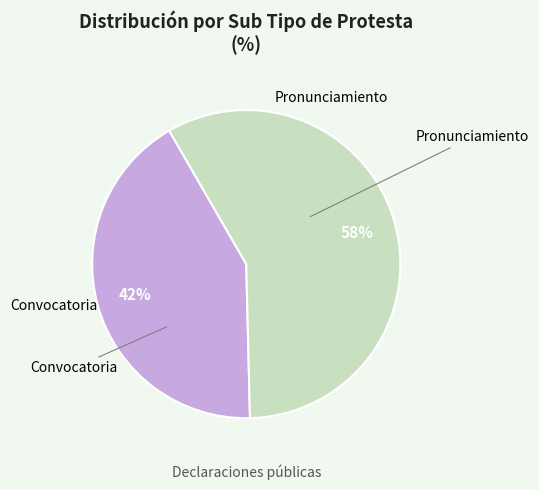

Is there any slice that represents more than half of the pie?

Yes